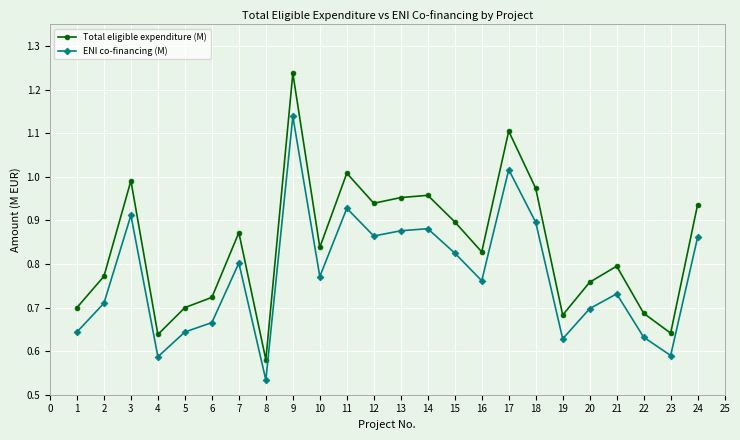

True or false: ENI co-financing (M) and Total eligible expenditure (M) cross at least once.

False